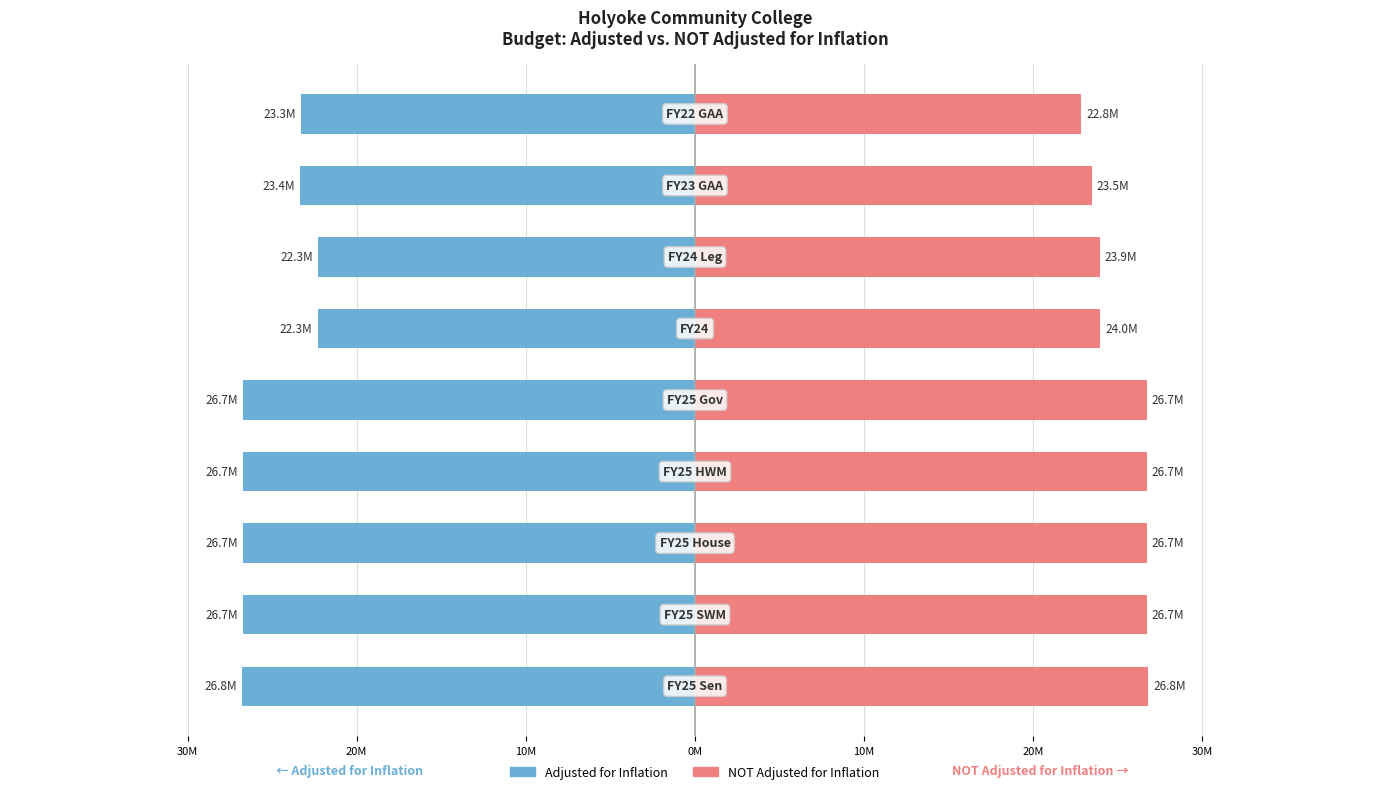

What is the maximum value shown in the chart?

26783638